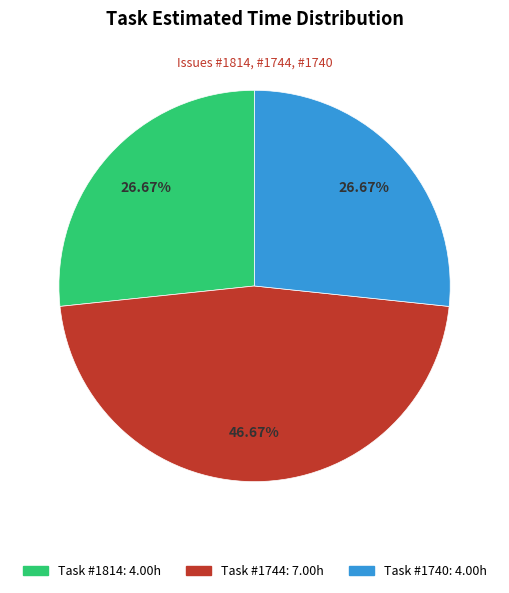

Is there a majority slice in this chart?

No